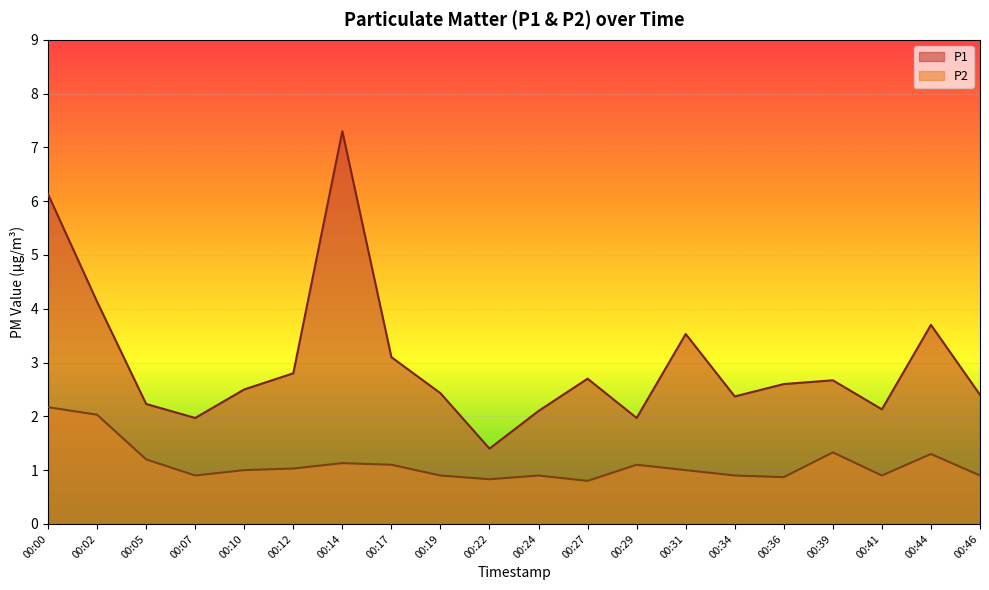

How many values in the P1 series are below 2?

3